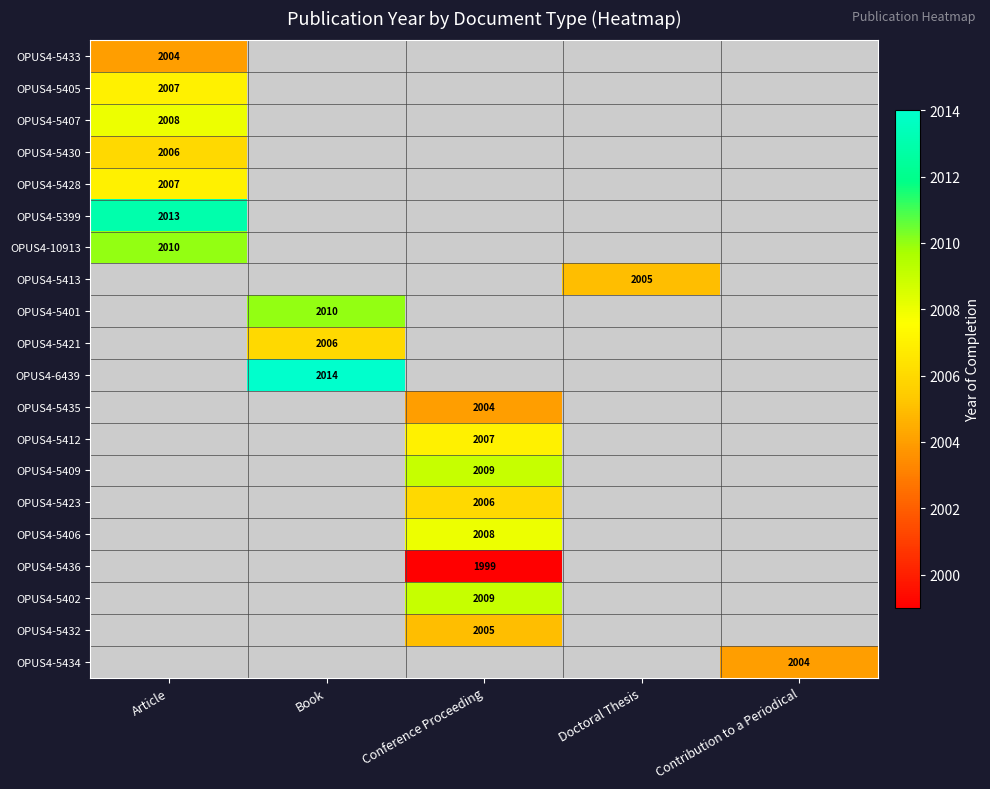

The OPUS4-5433 series shows 2627 at Article. True or false?

False